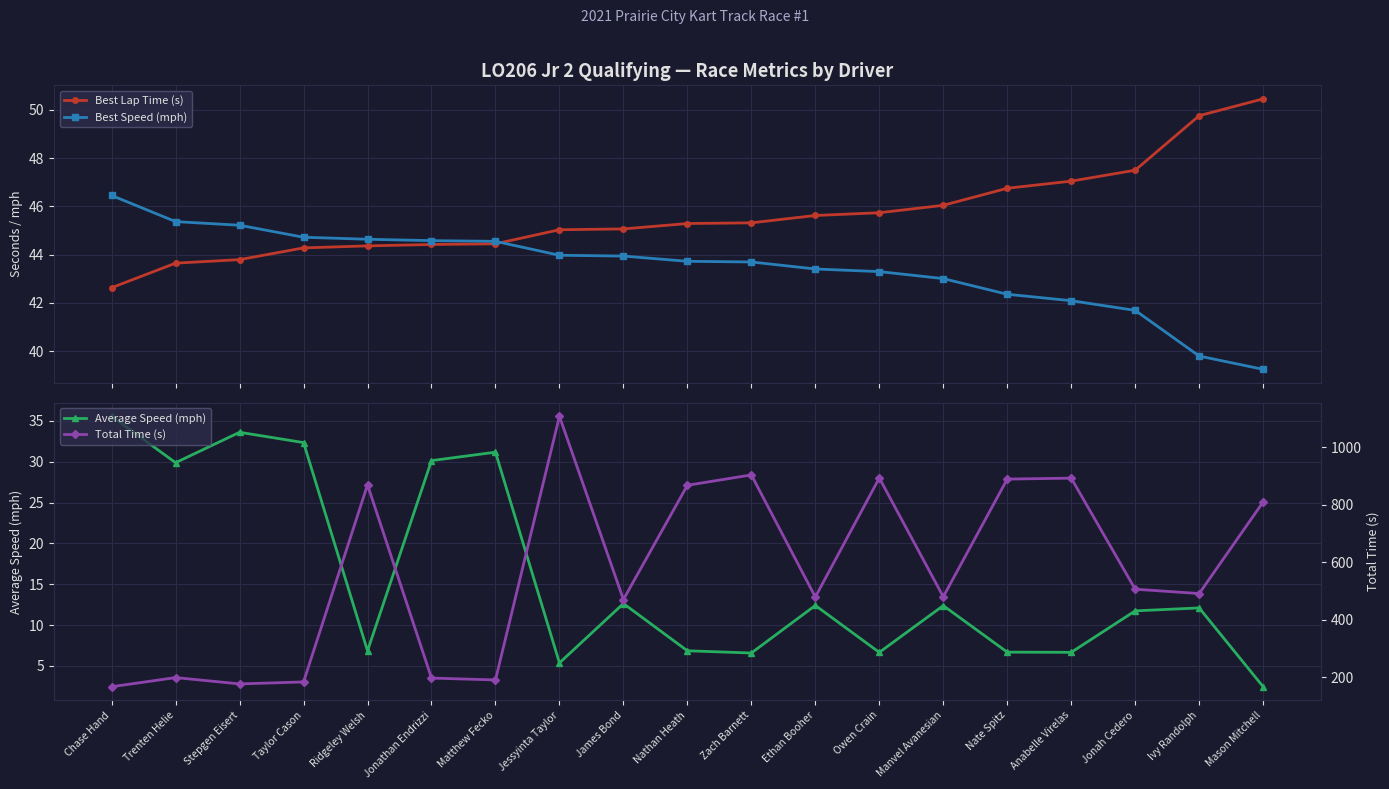

Reading left to right, list all the values displayed in this chart.

Best Lap Time (s): 42.6	43.6	43.8	44.3	44.4	44.4	44.4	45.0	45.1	45.3	45.3	45.6	45.7	46.0	46.7	47.0	47.5	49.8	50.5
Best Speed (mph): 46.4	45.4	45.2	44.7	44.6	44.6	44.5	44.0	43.9	43.7	43.7	43.4	43.3	43.0	42.4	42.1	41.7	39.8	39.2
Average Speed (mph): 35.6	29.9	33.6	32.4	6.8	30.1	31.2	5.4	12.6	6.8	6.6	12.4	6.7	12.4	6.7	6.7	11.7	12.1	2.4
Total Time (s): 167.0	198.7	176.7	183.6	869.0	197.0	190.5	1107.5	470.2	867.4	903.4	479.0	892.8	479.8	889.0	892.2	506.0	490.9	809.3